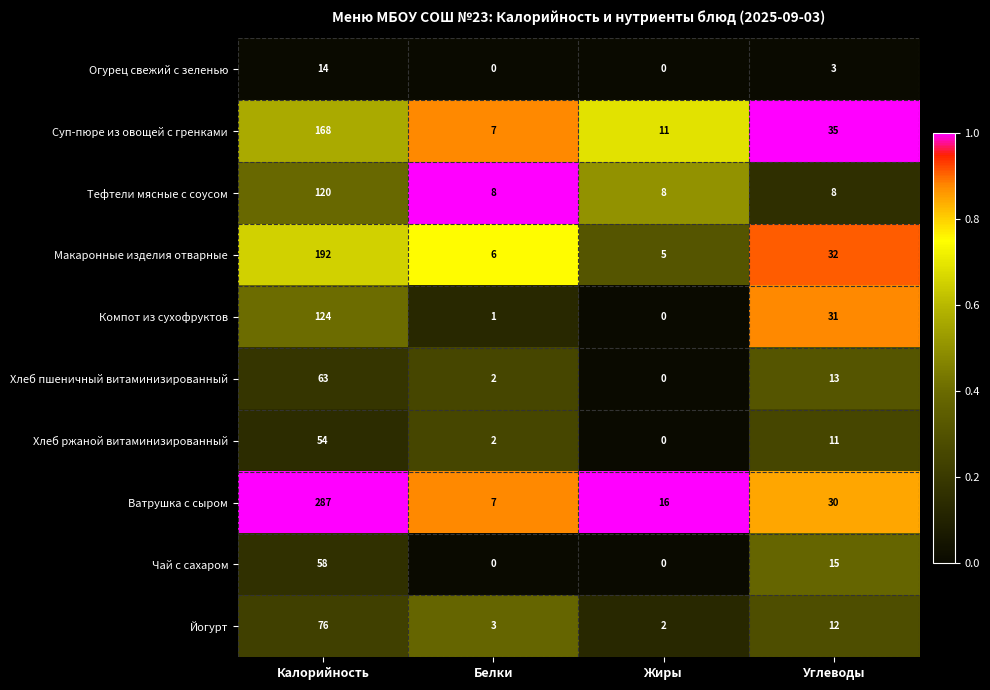

Rank the series by their maximum value, from highest to lowest.

Ватрушка с сыром, Макаронные изделия отварные, Суп-пюре из овощей с гренками, Компот из сухофруктов, Тефтели мясные с соусом, Йогурт, Хлеб пшеничный витаминизированный, Чай с сахаром, Хлеб ржаной витаминизированный, Огурец свежий с зеленью